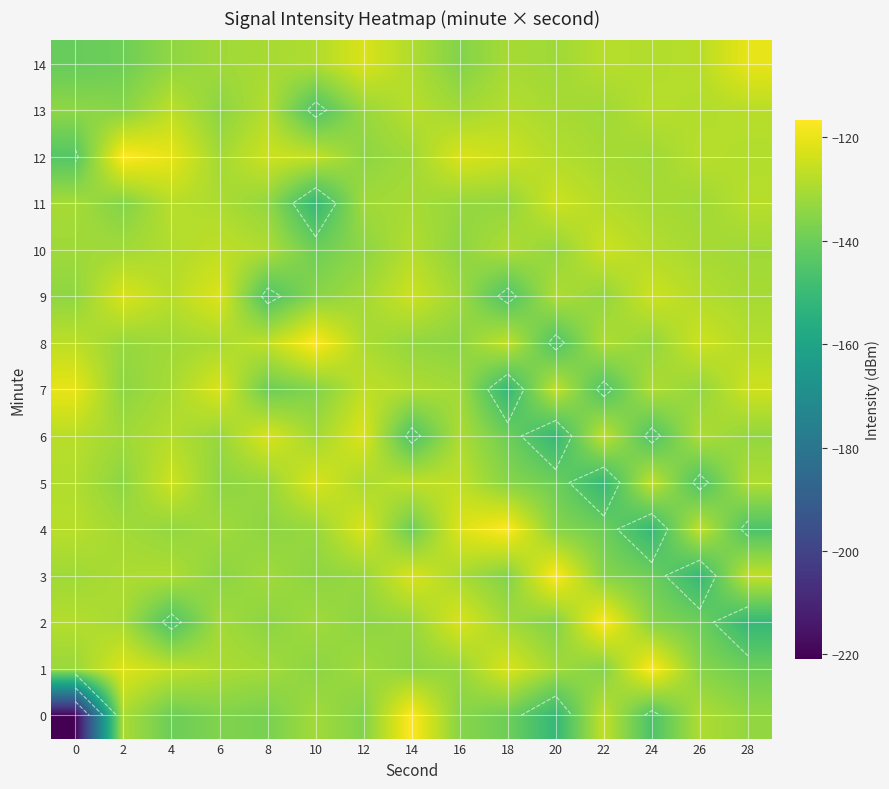

Rank the series at 22 from lowest to highest value.

5, 7, 4, 1, 3, 9, 13, 12, 8, 11, 14, 0, 6, 10, 2